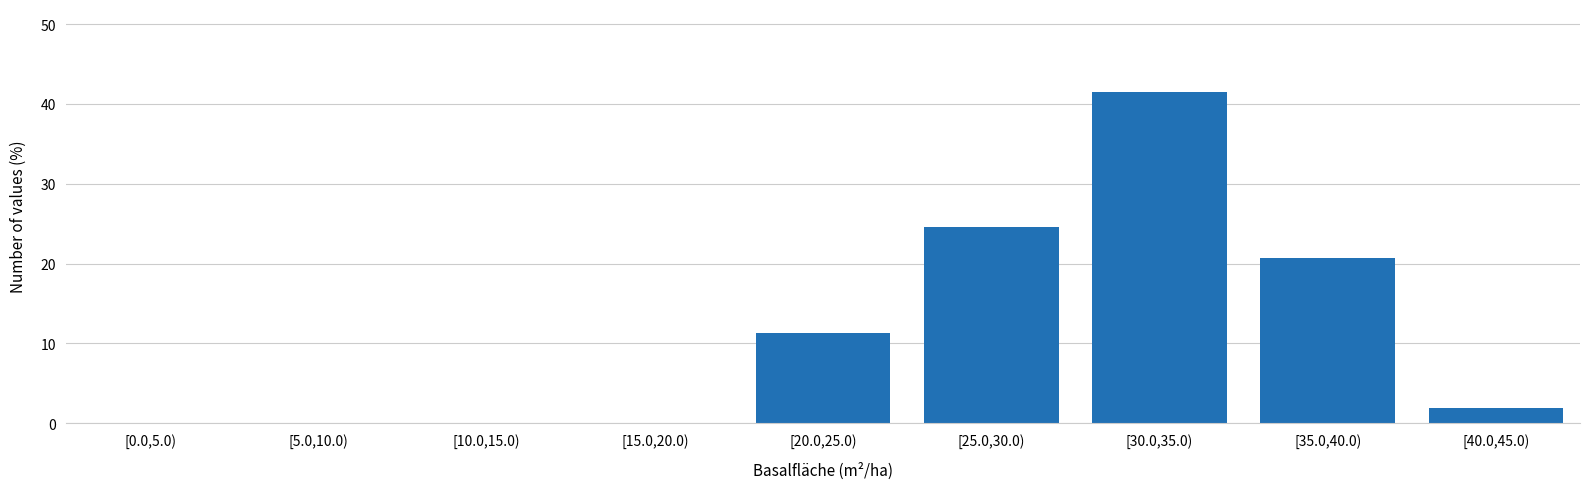

Reading right to left, list all the values displayed in this chart.

[40.0,45.0)=1.9	[35.0,40.0)=20.8	[30.0,35.0)=41.5	[25.0,30.0)=24.5	[20.0,25.0)=11.3	[15.0,20.0)=0.0	[10.0,15.0)=0.0	[5.0,10.0)=0.0	[0.0,5.0)=0.0